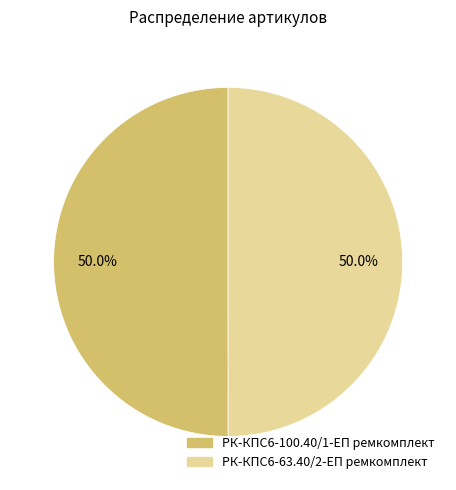

How many slices are in this pie chart?

2